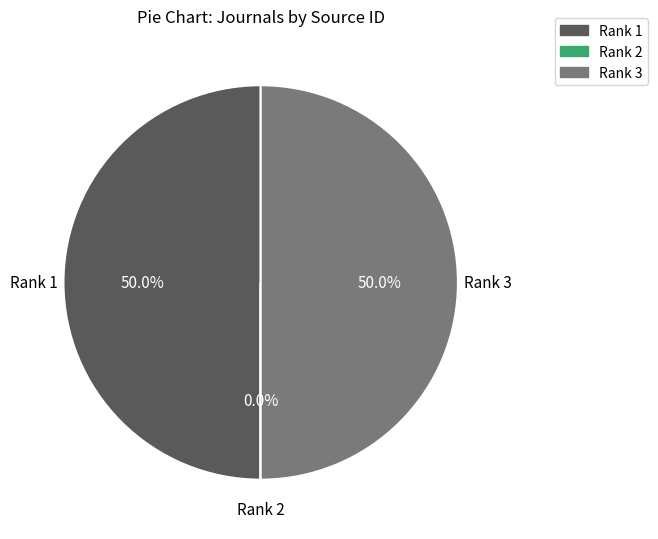

Approximately how many times larger is the value at Rank 3 compared to Rank 1?

1.0